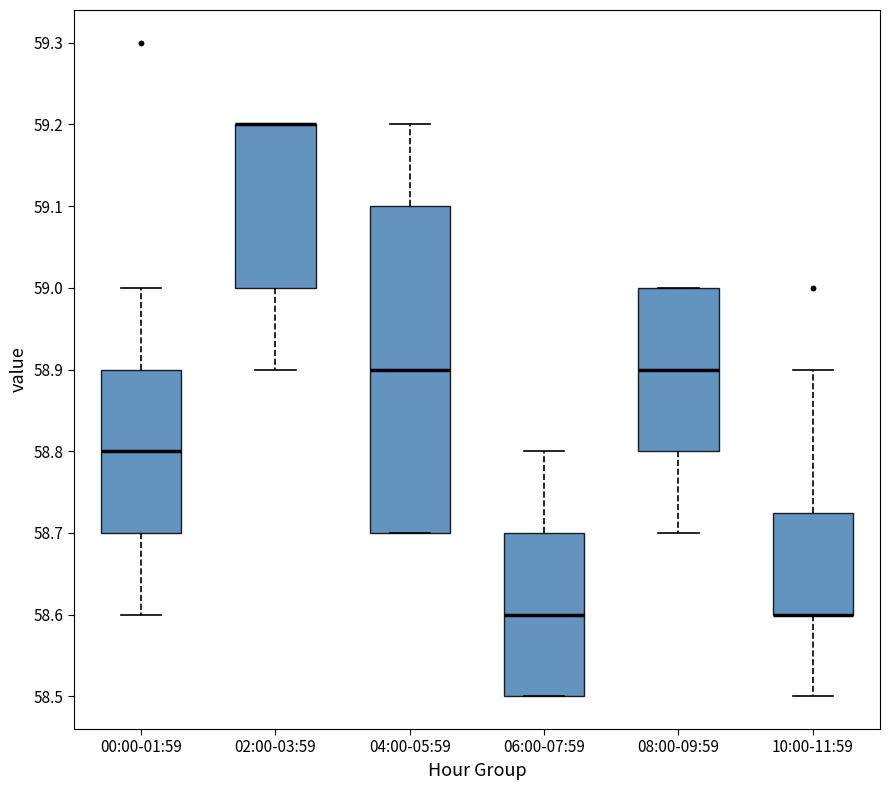

Where is the upper edge of the box for 08:00-09:59 on the y-axis? The values are not printed on the chart, so give them approximately, as read against the axis.

59.00